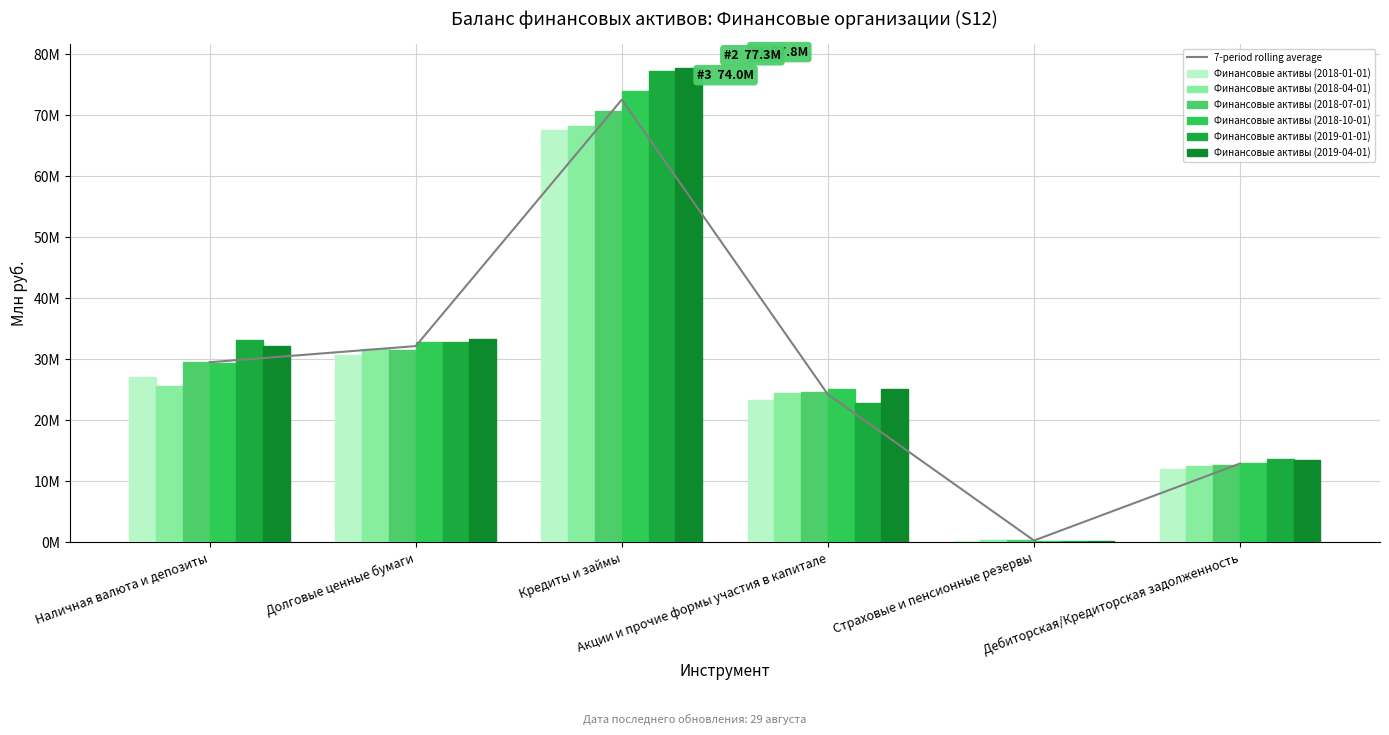

What is the value of the Финансовые активы (2019-01-01) bar at the 3rd from the left?

77266111